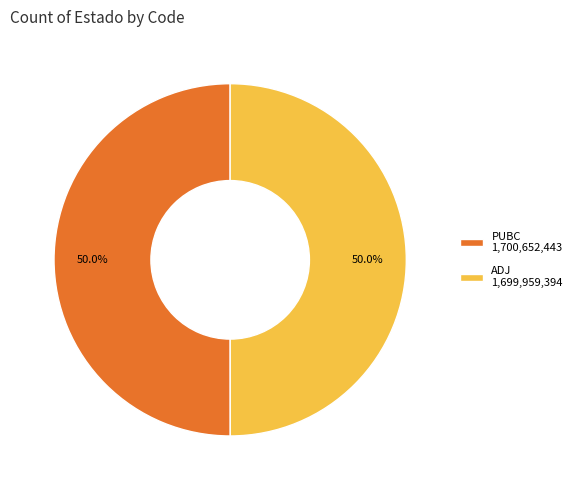

Is the sum of ADJ 1,699,959,394 and PUBC 1,700,652,443 greater than half?

Yes